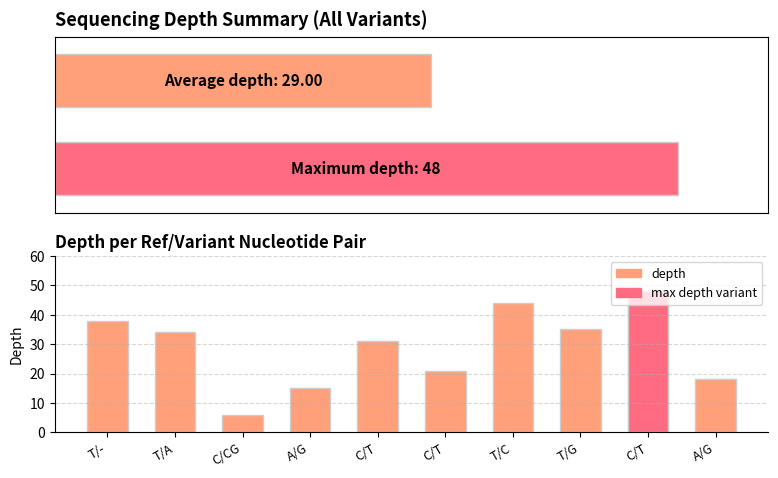

At which label does the data first exceed 34?

T/-